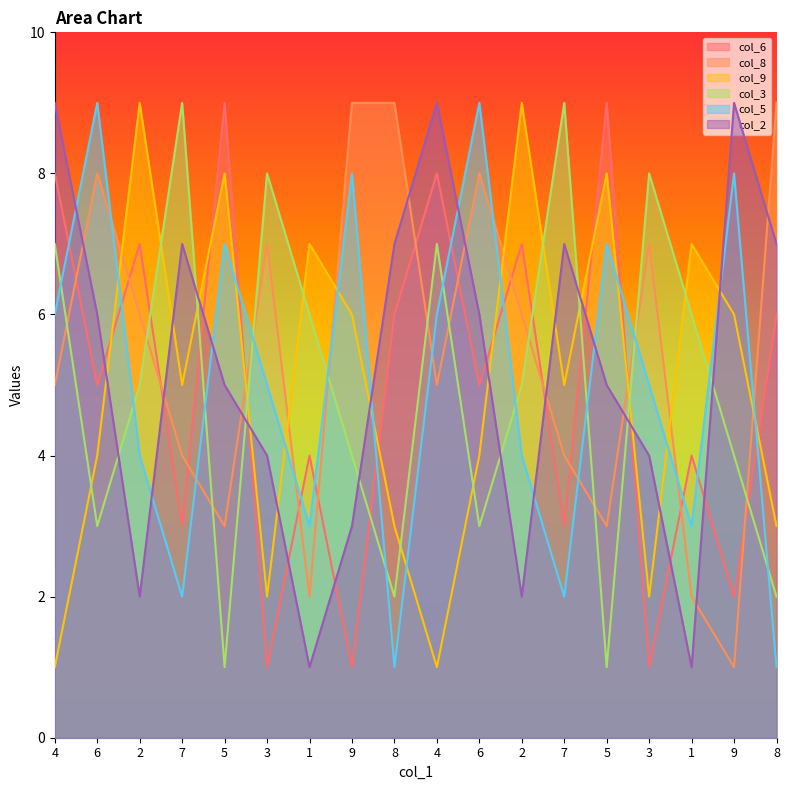

What is the value of the col_9 point at the 17th from the left?

6